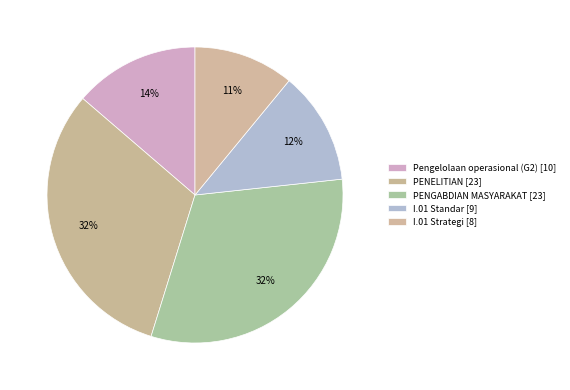

How many slices are in this pie chart?

5